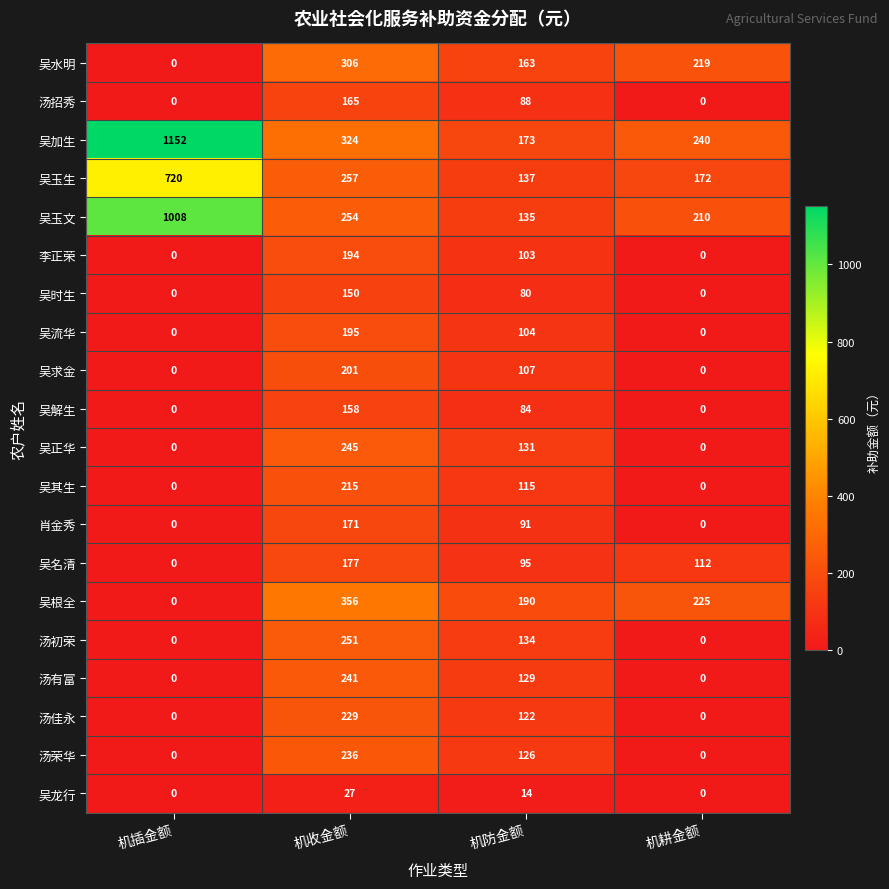

Rank the series by their maximum value, from highest to lowest.

吴加生, 吴玉文, 吴玉生, 吴根全, 吴水明, 汤初荣, 吴正华, 汤有富, 汤荣华, 汤佳永, 吴其生, 吴求金, 吴流华, 李正荣, 吴名清, 肖金秀, 汤招秀, 吴解生, 吴时生, 吴龙行